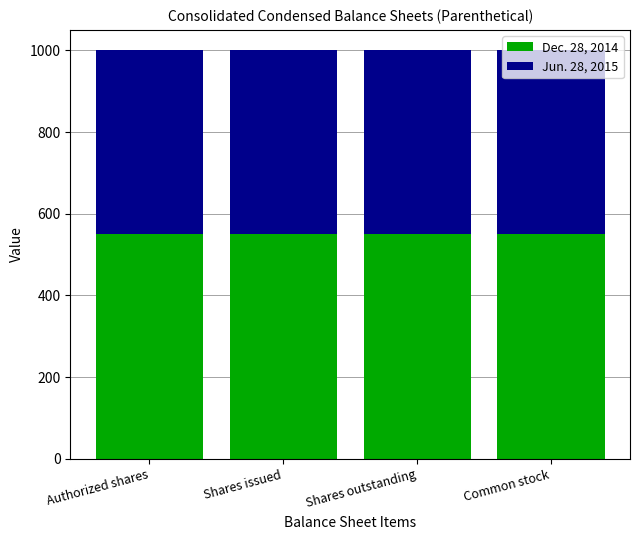

How many categories are shown in the chart?

4